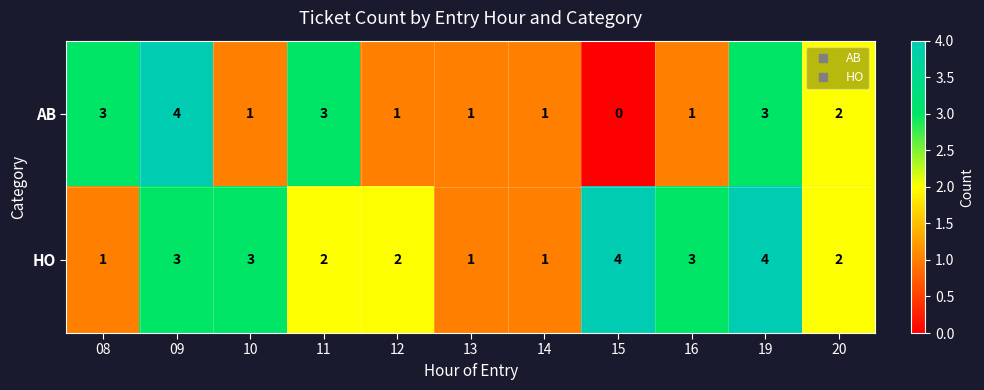

Is the value of AB at 15 greater than the value of HO at 15?

No